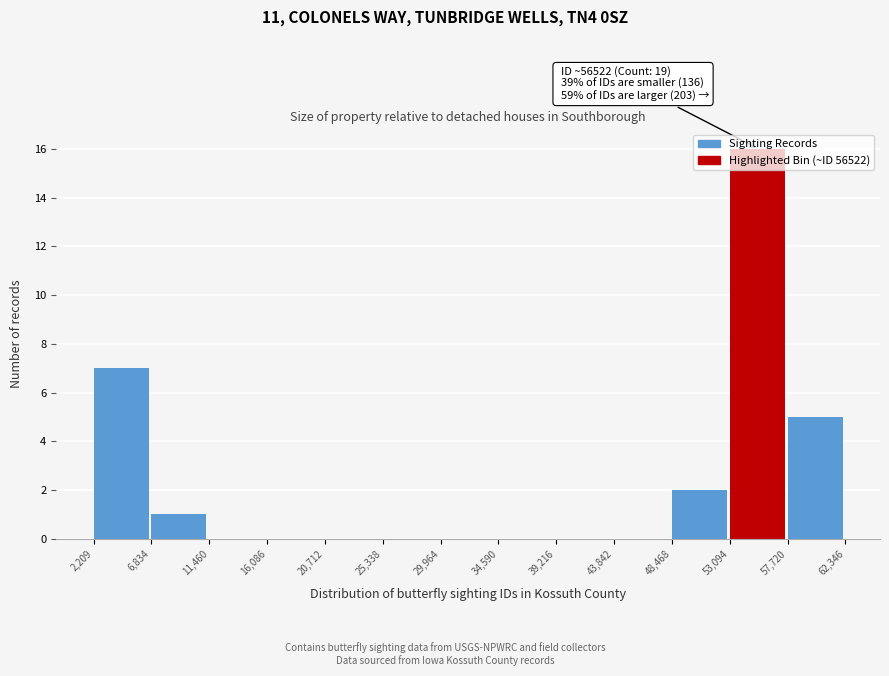

Which range on the x-axis has the tallest bar?

53,094 to 57,720